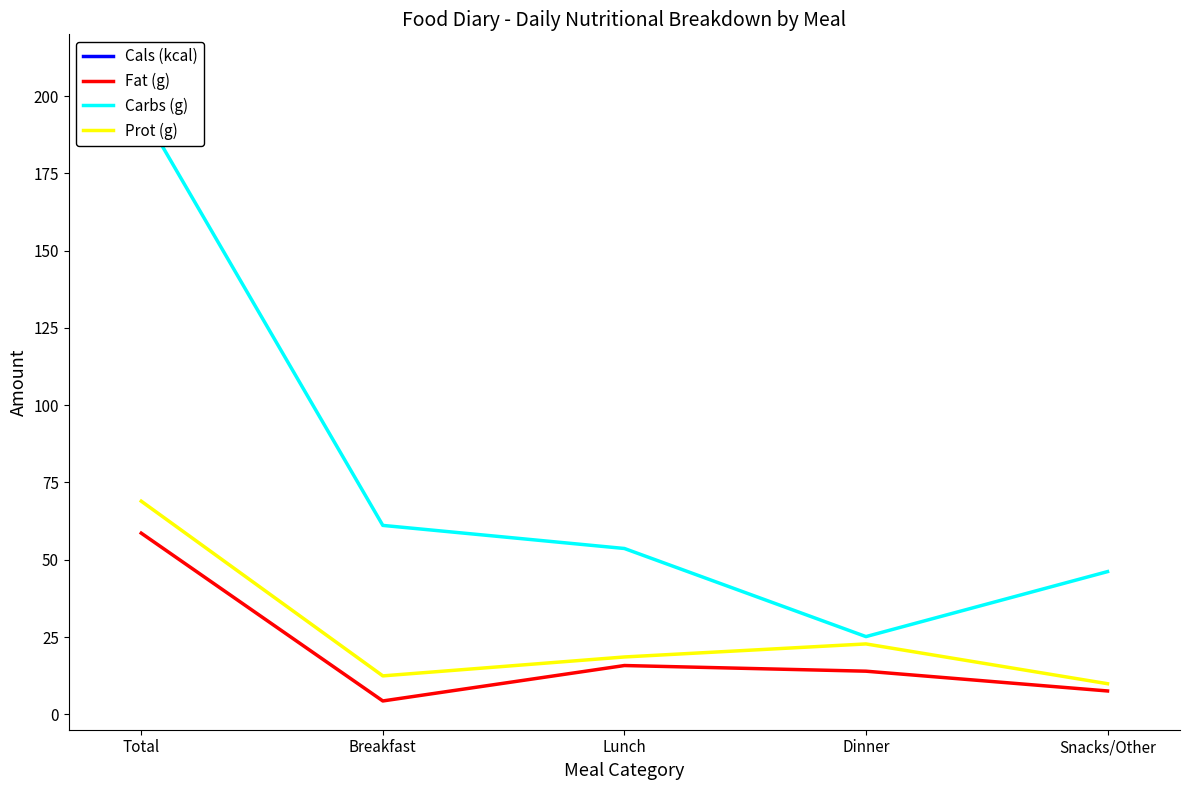

What is the spread (max minus min) of values at Lunch?

407.2